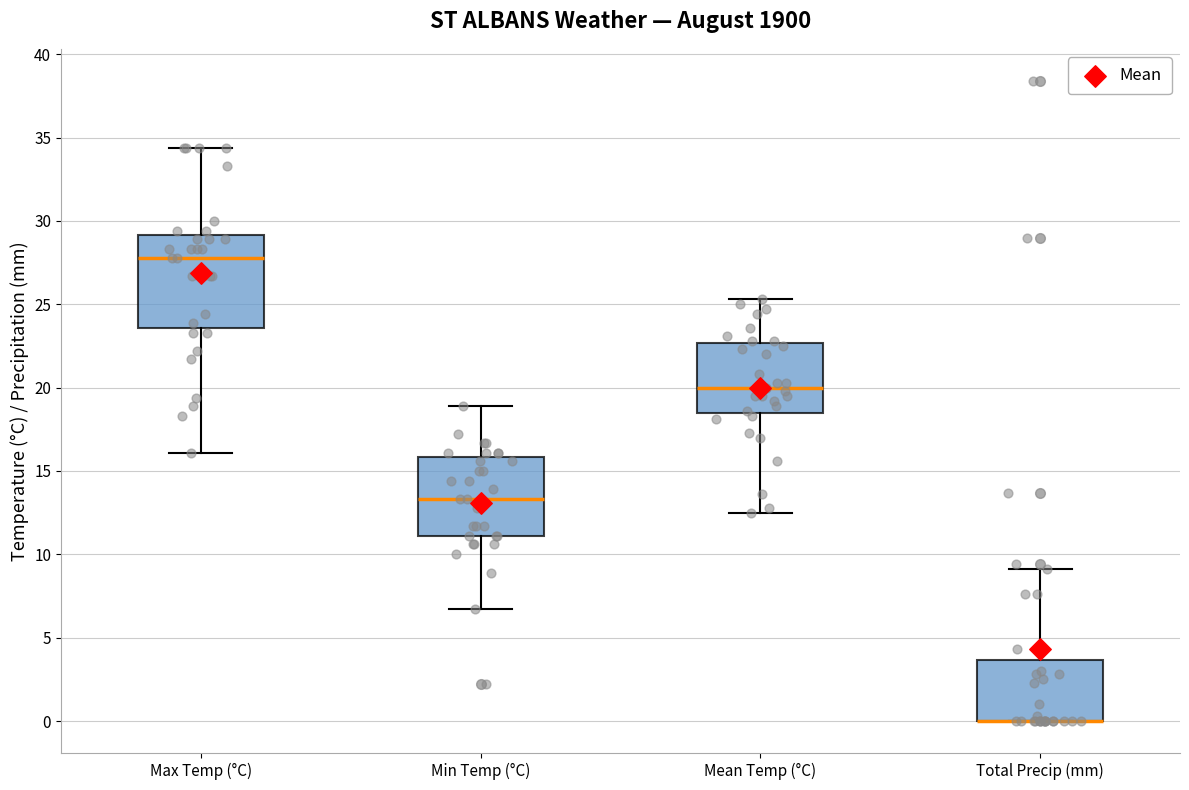

Reading left to right, read every box against the y-axis: the position of its median line, the range the box covers, and the ends of its whiskers. The values are not printed on the chart, so give them approximately, as read against the axis.

Max Temp (°C): median 28.0, box 23.5 to 29.0, whiskers 16.0 to 34.5
Min Temp (°C): median 13.5, box 11.0 to 16.0, whiskers 6.5 to 19.0
Mean Temp (°C): median 20.0, box 18.5 to 22.5, whiskers 12.5 to 25.5
Total Precip (mm): median 0.0 (drawn on the box's lower edge), box 0.0 to 3.5, whiskers 0.0 to 9.0